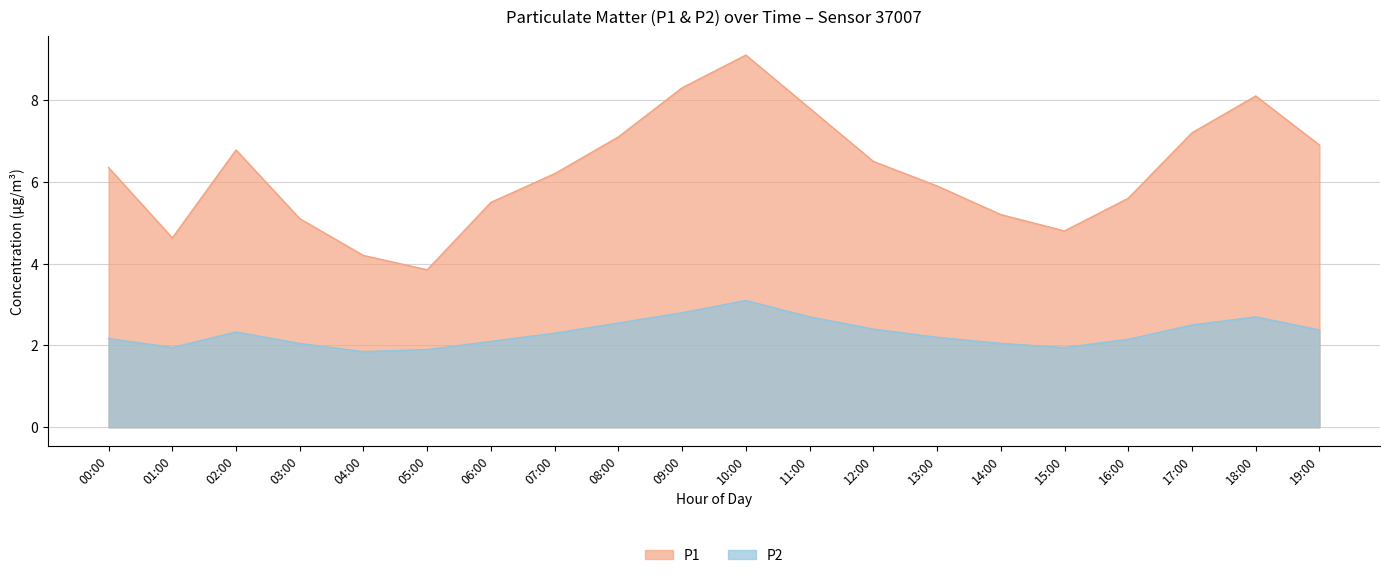

Which label corresponds to the largest value in the chart?

10:00